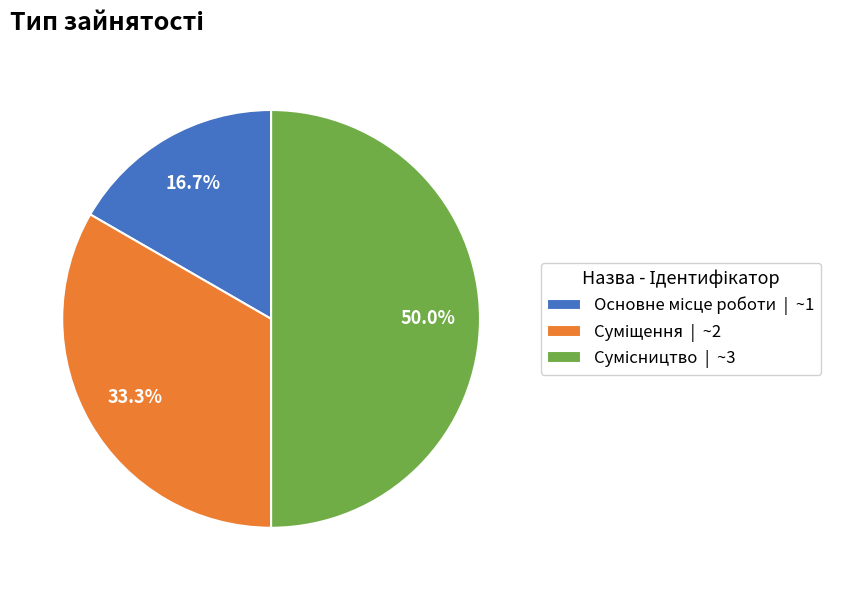

Count the number of slices in the pie.

3